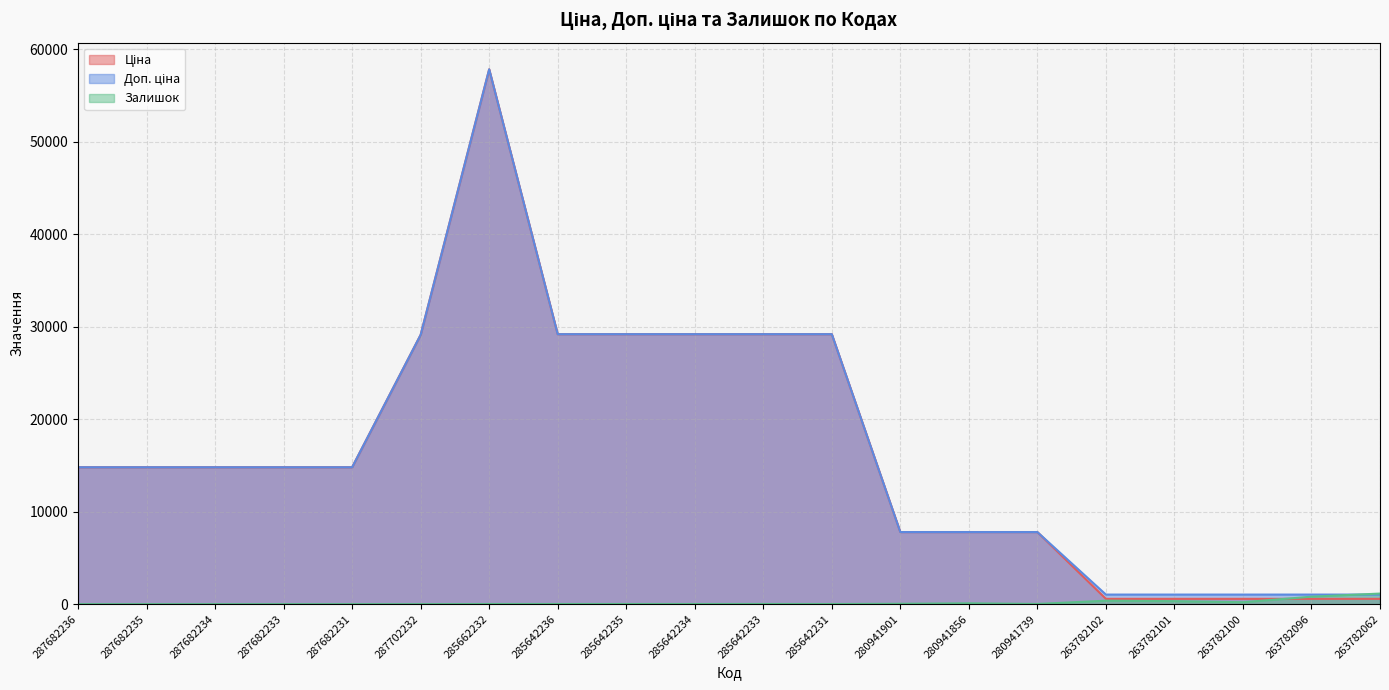

What is the lowest value of the Ціна series?

573.5